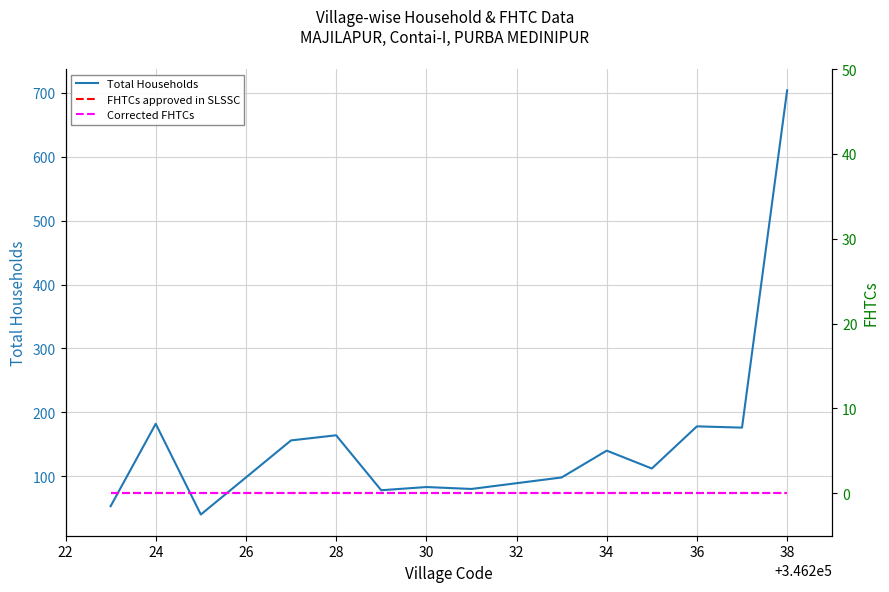

Count the number of data series in this chart.

3